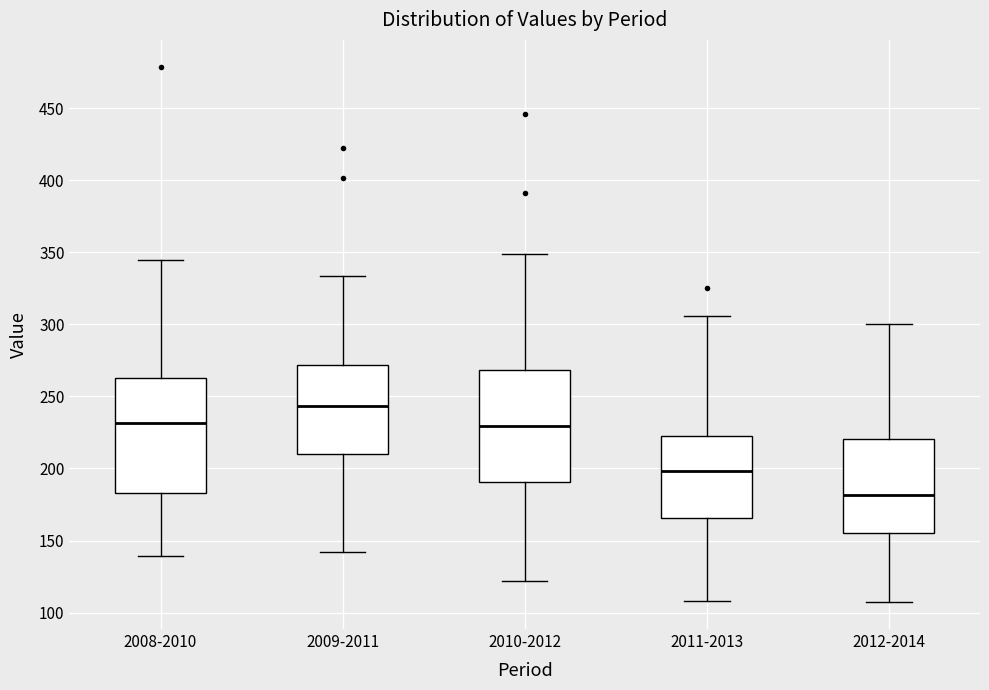

Which box's median line is the highest?

2009-2011